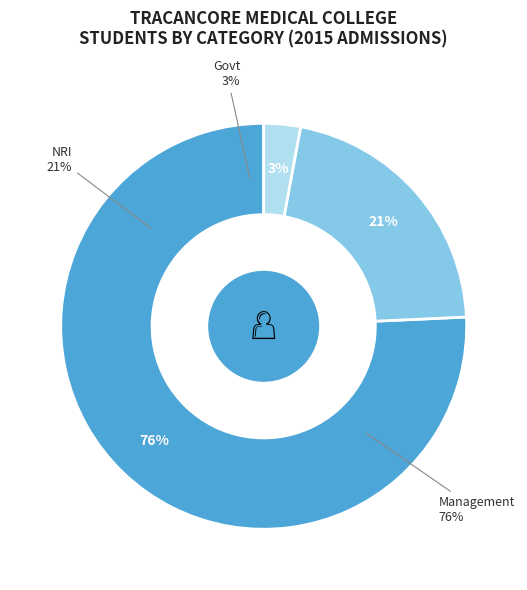

Which category accounts for the majority?

Management